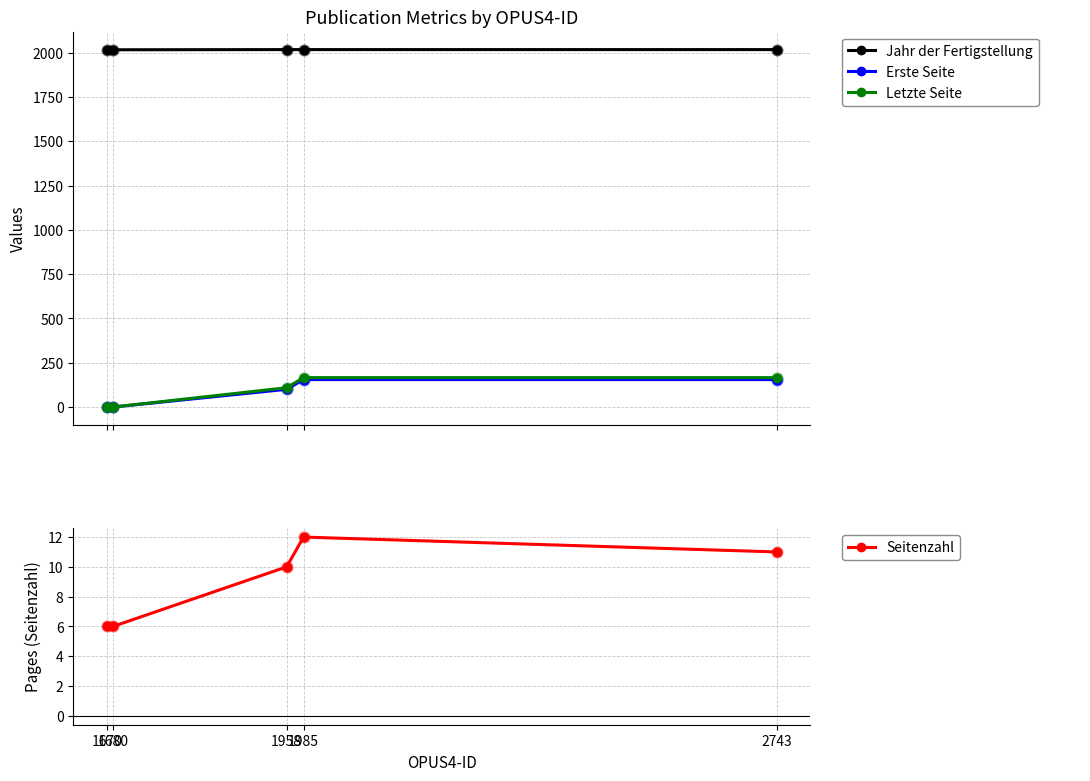

Which series reaches the minimum Y coordinate?

Erste Seite